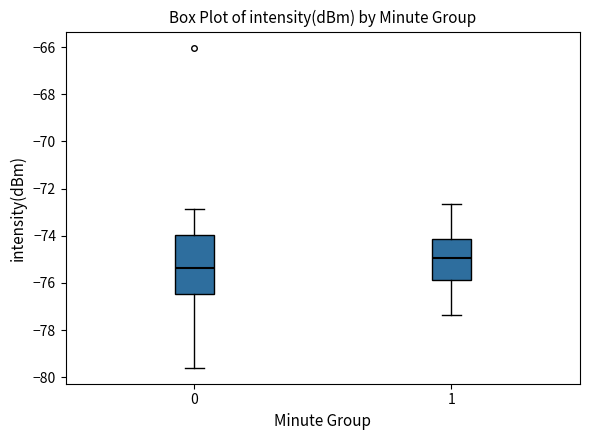

Reading left to right, read every box against the y-axis: the position of its median line, the range the box covers, and the ends of its whiskers. The values are not printed on the chart, so give them approximately, as read against the axis.

0: median -75.4, box -76.4 to -74.0, whiskers -79.6 to -72.8
1: median -75.0, box -75.8 to -74.2, whiskers -77.4 to -72.6